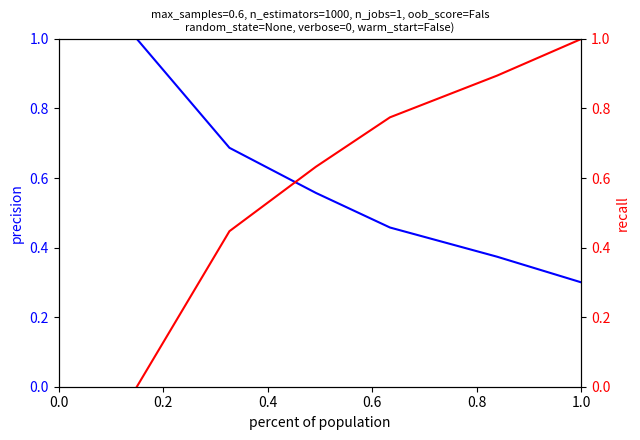

What is the value of the precision point at the 4th from the left?

0.5